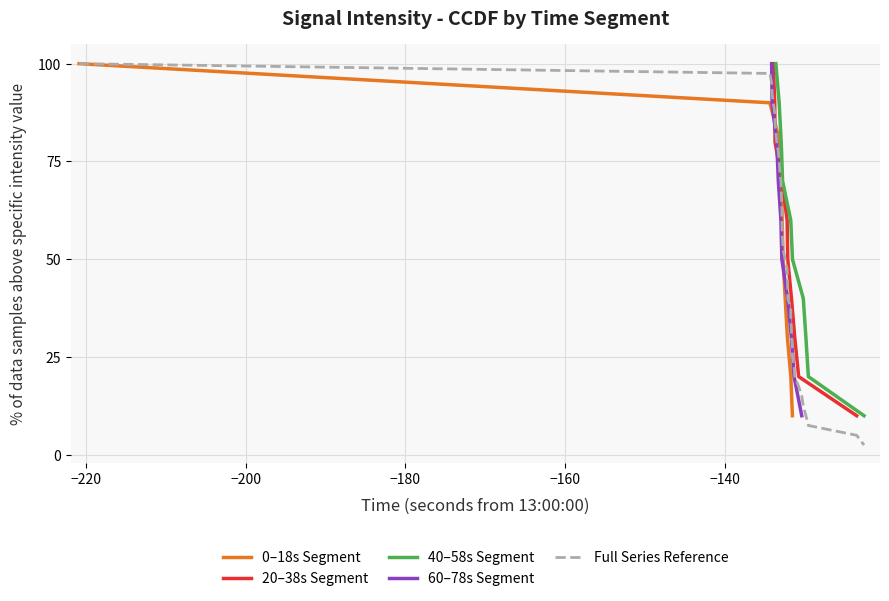

Reading left to right, list all the values displayed in this chart.

-220.9	-132.2	-132.7	-131.7	-132.5	-132.8	-131.5	-132.9	-133.1	-134.4	-133.8	-123.5	-131.3	-132.2	-130.8	-133.9	-133.7	-132.9	-132.1	-131.7	-129.6	-130.2	-133.6	-133.2	-132.8	-133.0	-131.8	-129.9	-122.6	-131.5	-130.4	-131.7	-131.3	-132.9	-132.1	-134.1	-133.0	-134.1	-133.3	-133.5